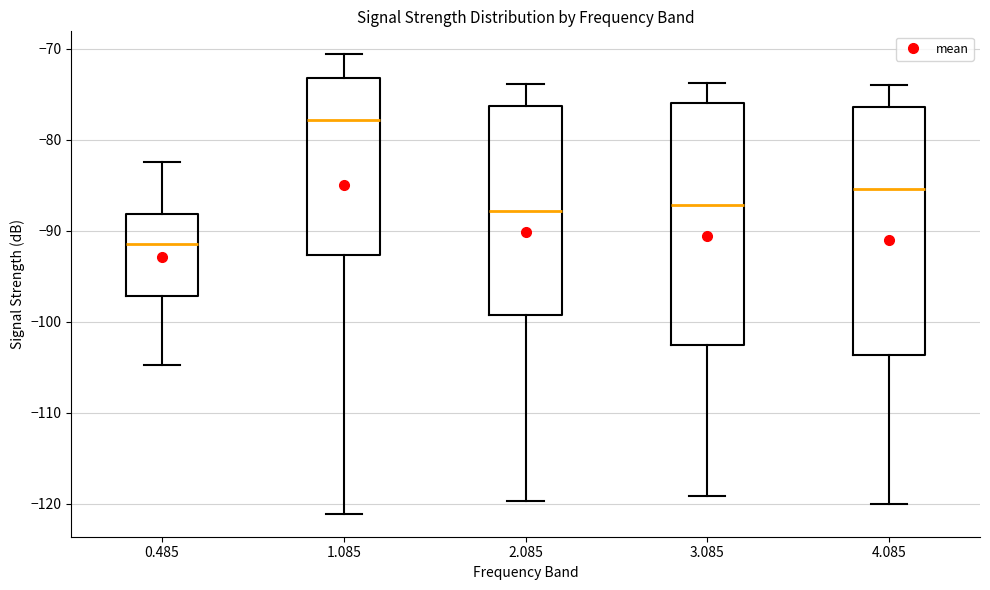

Reading left to right, transcribe this box plot: for each box, give where its median line is, the range the box spans, and where its two whiskers end, as read against the y-axis. The values are not printed on the chart, so give them approximately, as read against the axis.

0.485: median -91, box -97 to -88, whiskers -105 to -82
1.085: median -78, box -93 to -73, whiskers -121 to -71
2.085: median -88, box -99 to -76, whiskers -120 to -74
3.085: median -87, box -103 to -76, whiskers -119 to -74
4.085: median -85, box -104 to -76, whiskers -120 to -74